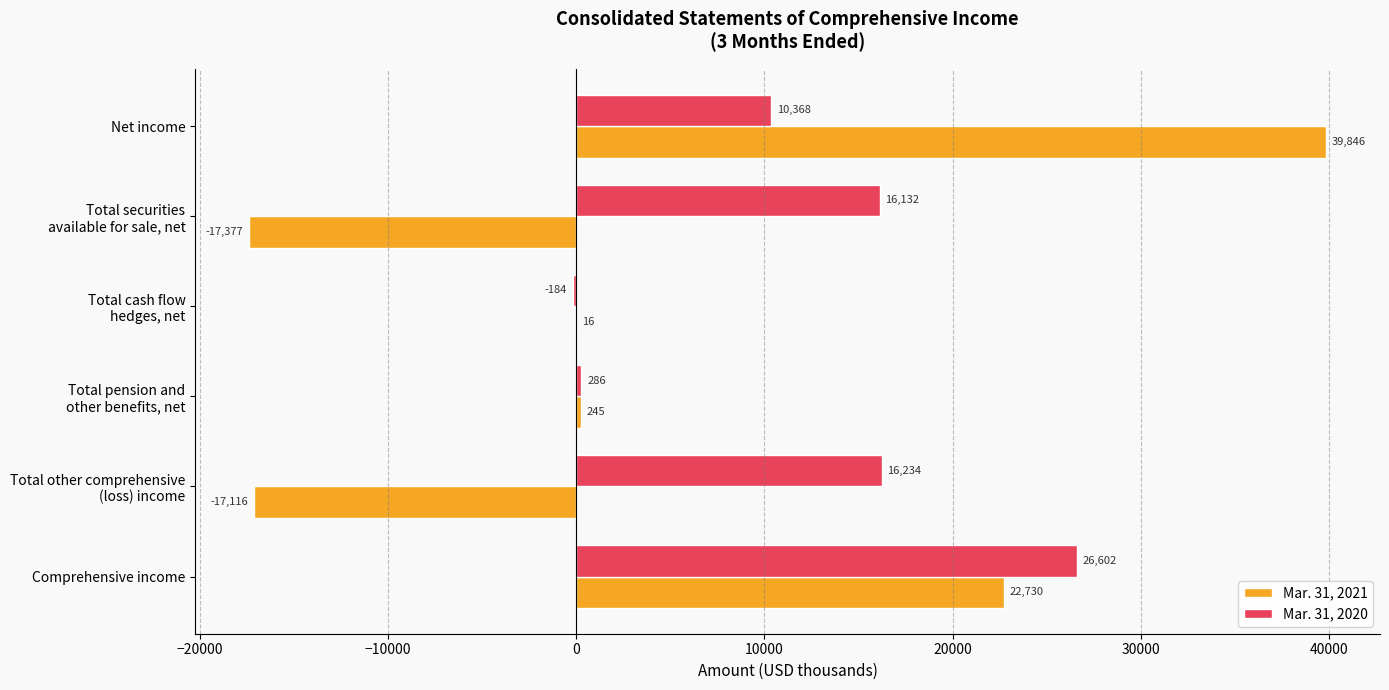

Is it true that Mar. 31, 2021 equals 22730 at Comprehensive income?

True